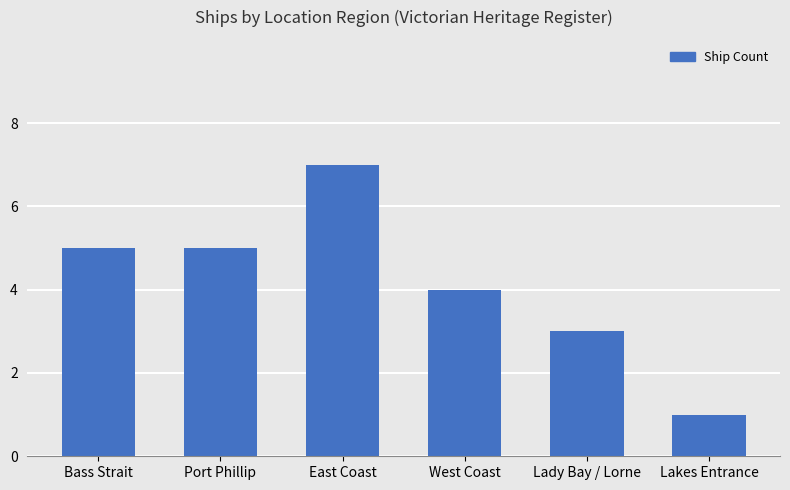

Is it true that the value at West Coast is 7?

False